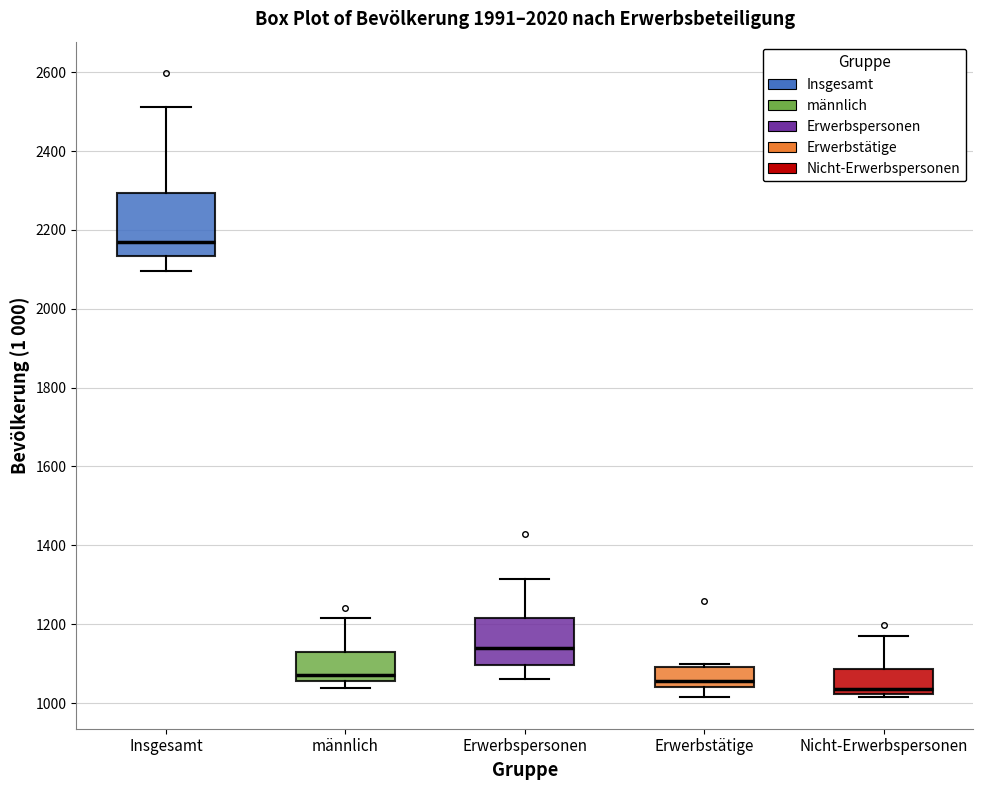

Where does the upper whisker of the box for männlich end on the y-axis? The values are not printed on the chart, so give them approximately, as read against the axis.

1220